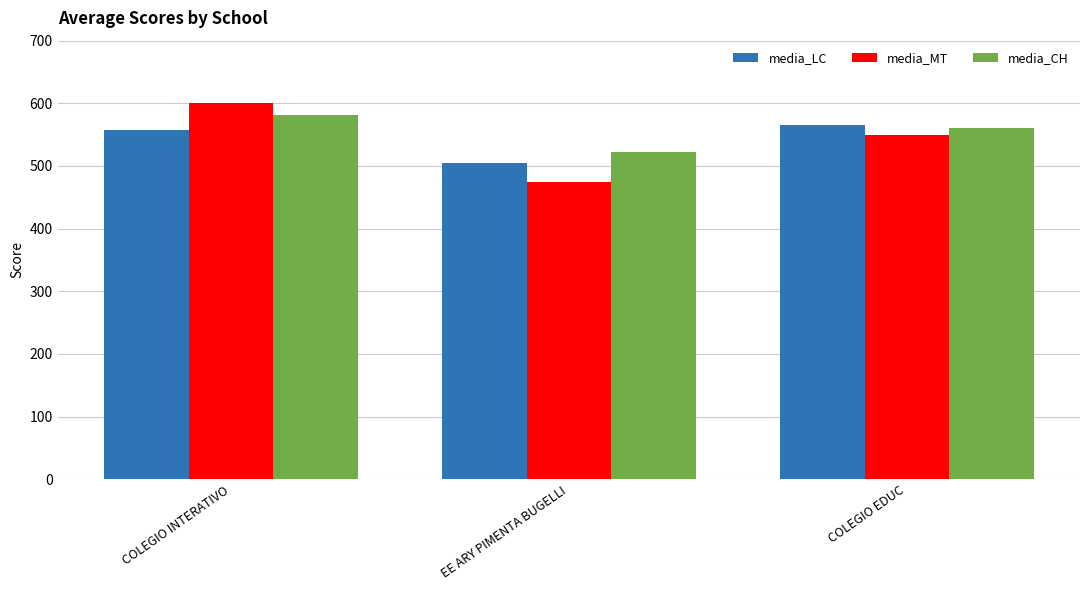

What is the spread (max minus min) of values at EE ARY PIMENTA BUGELLI?

47.4